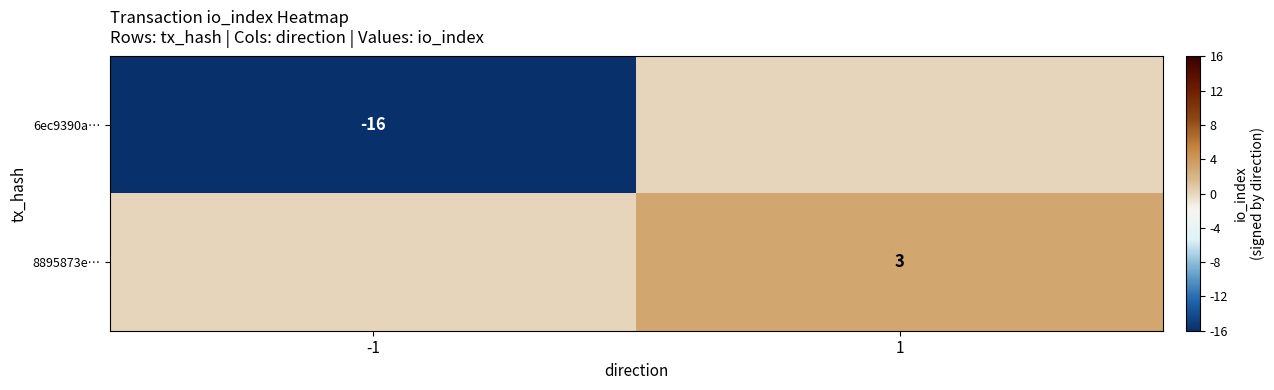

The 8895873e… series shows 1 at 1. True or false?

False